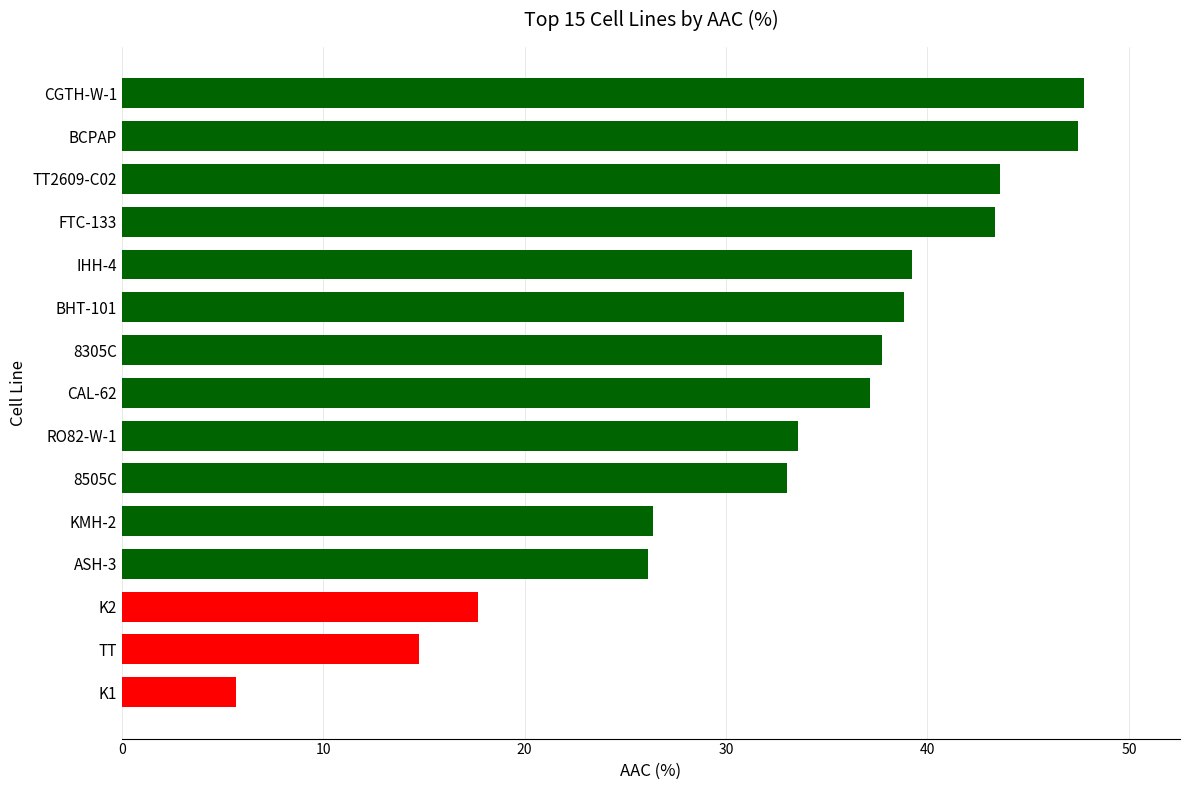

What is the average value?

32.8